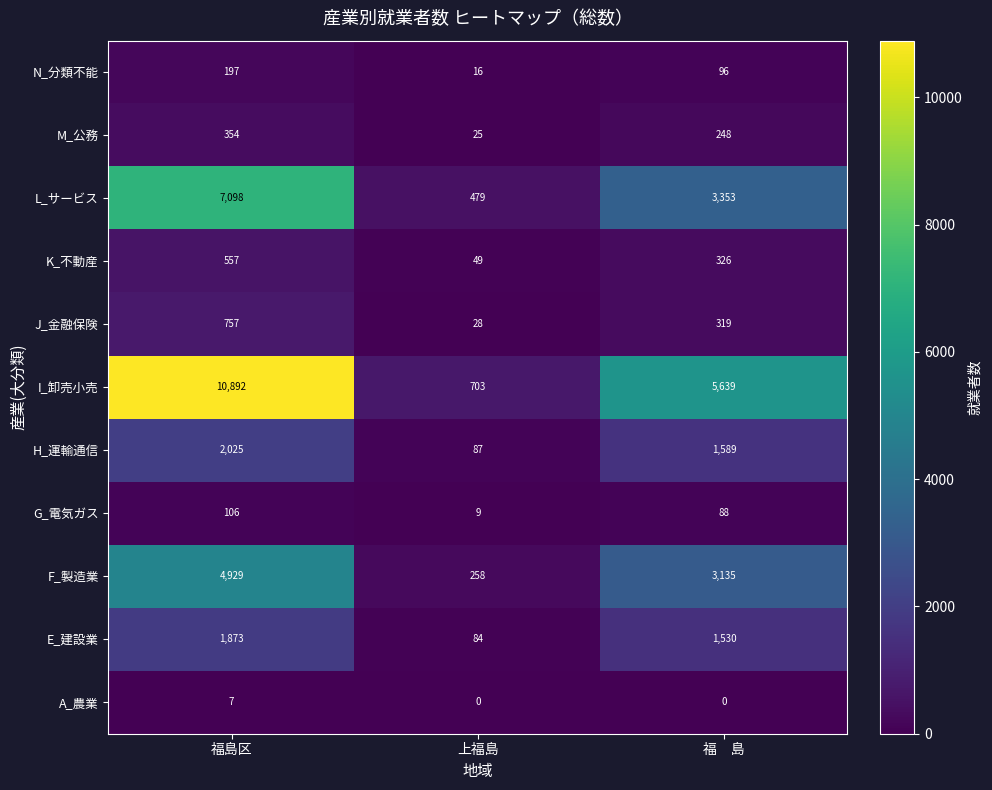

Where does the N_分類不能 series first go above 96?

福島区